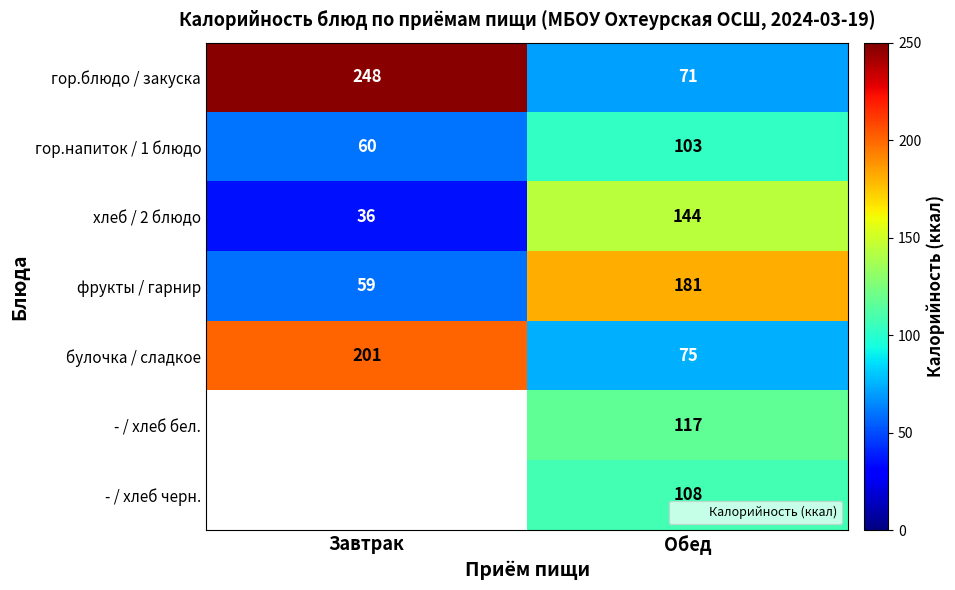

Which series has the largest total across all categories?

гор.блюдо / закуска